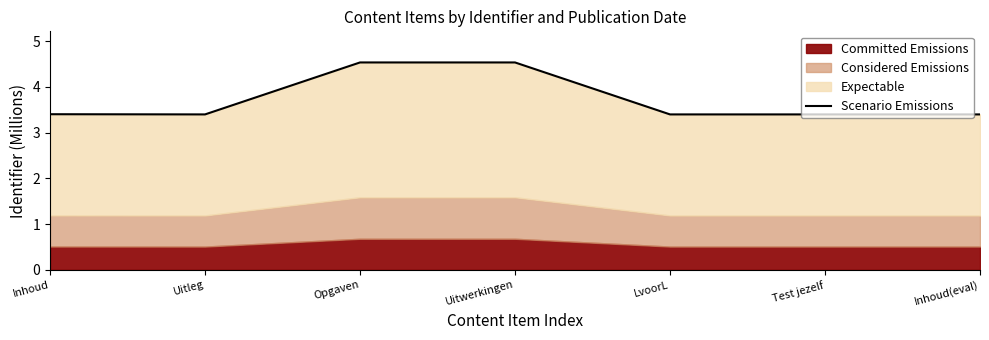

How many lines are shown in the chart?

1